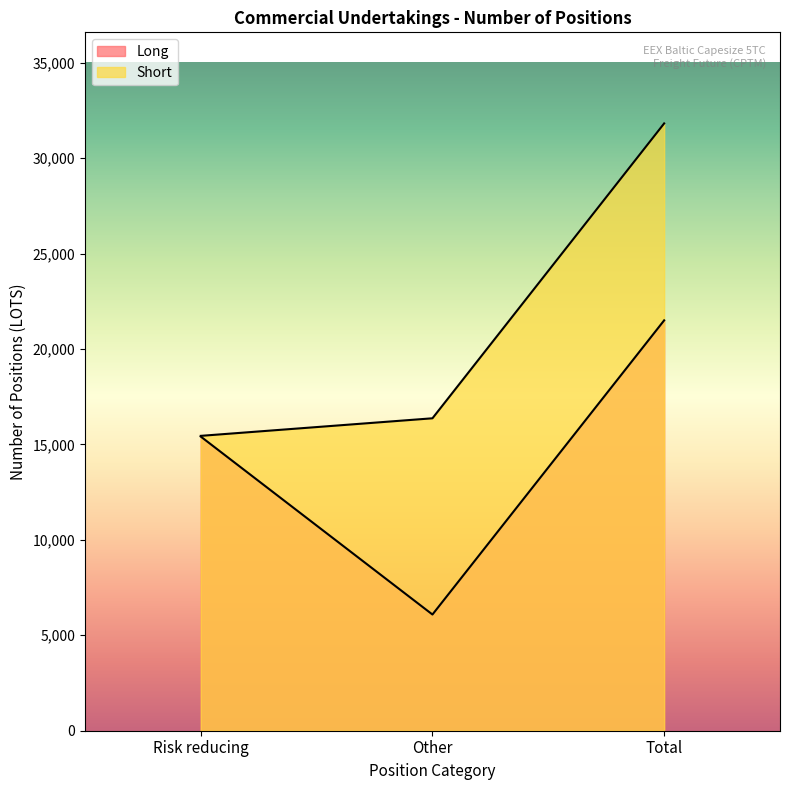

List the series in order of their overall mean, lowest first.

Long, Short